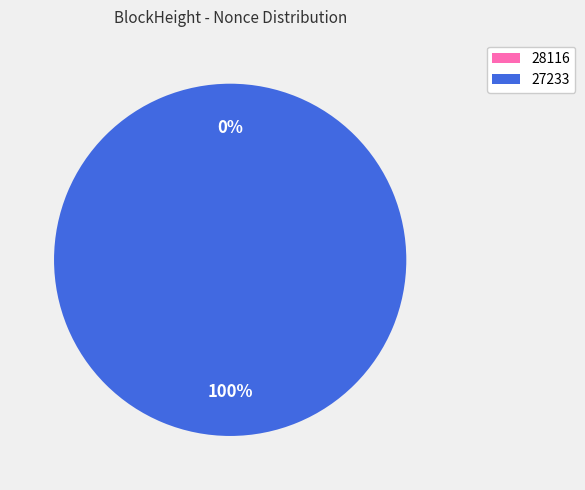

Is it true that 27233 is 99% of the pie?

False